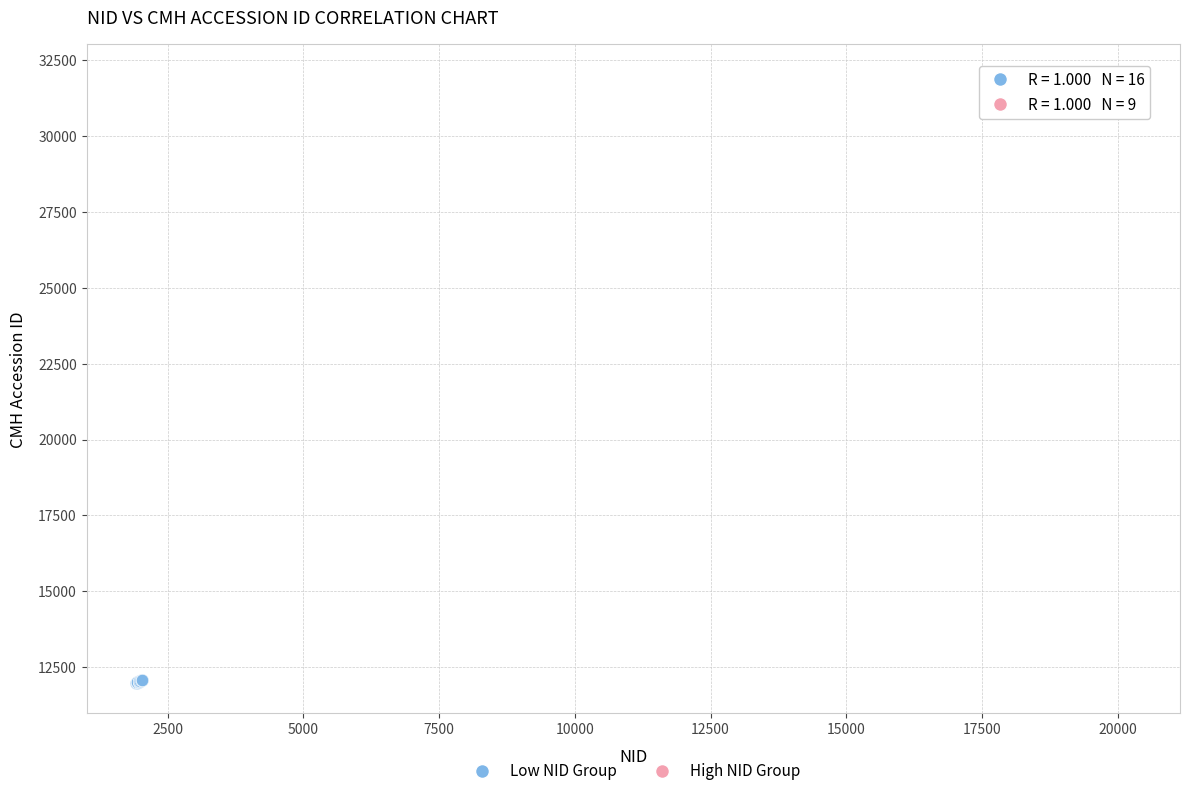

Which series reaches the maximum Y coordinate?

High NID Group